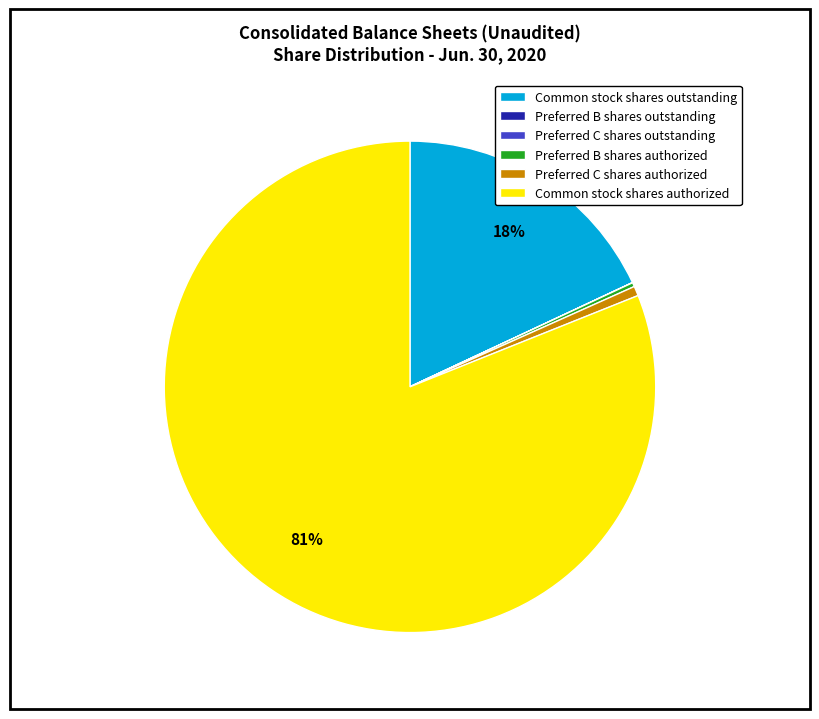

What is the largest slice in the pie chart?

Common stock shares authorized